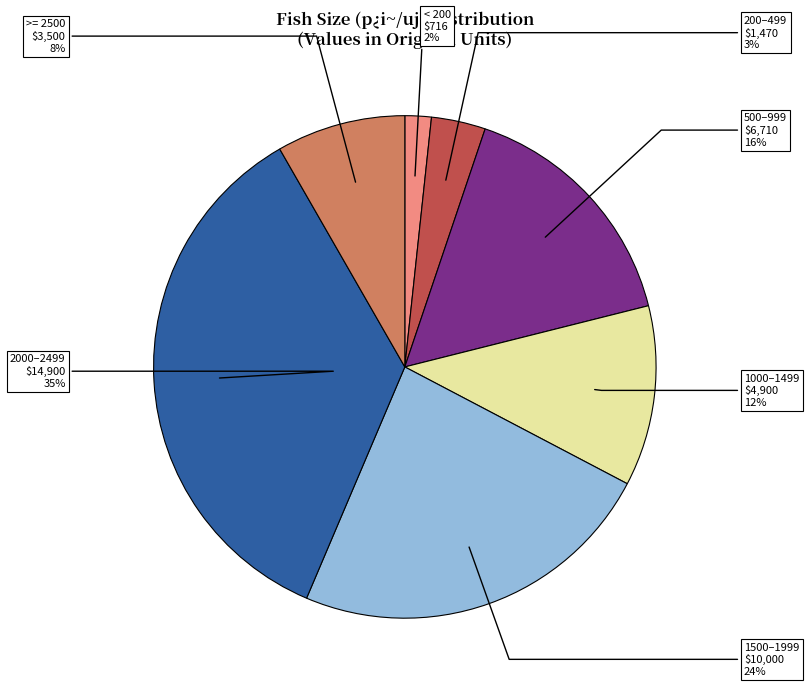

Is there any slice that represents more than half of the pie?

No